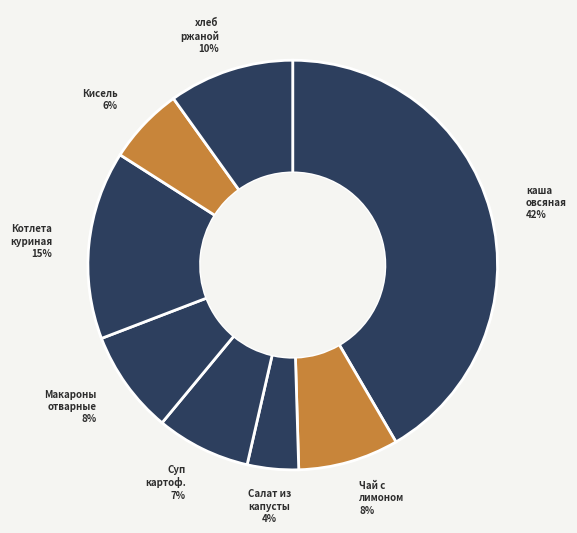

How many slices are in this pie chart?

8